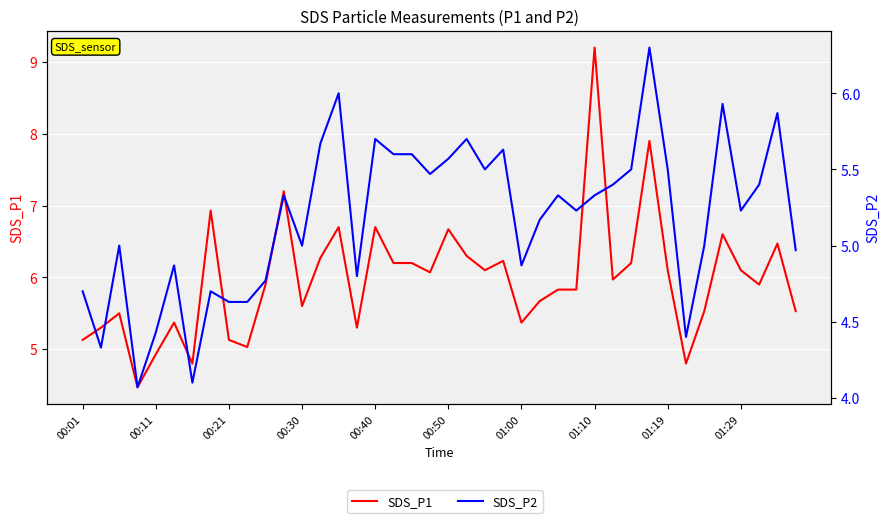

Rank the series by their maximum value, from lowest to highest.

SDS_P2, SDS_P1